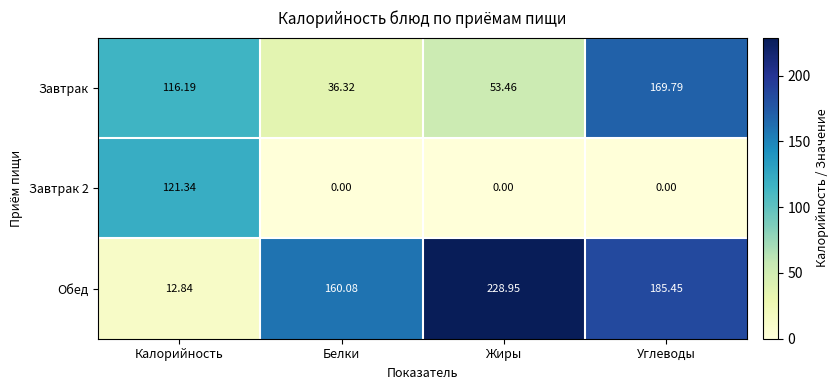

Which series has the widest spread of values?

Обед